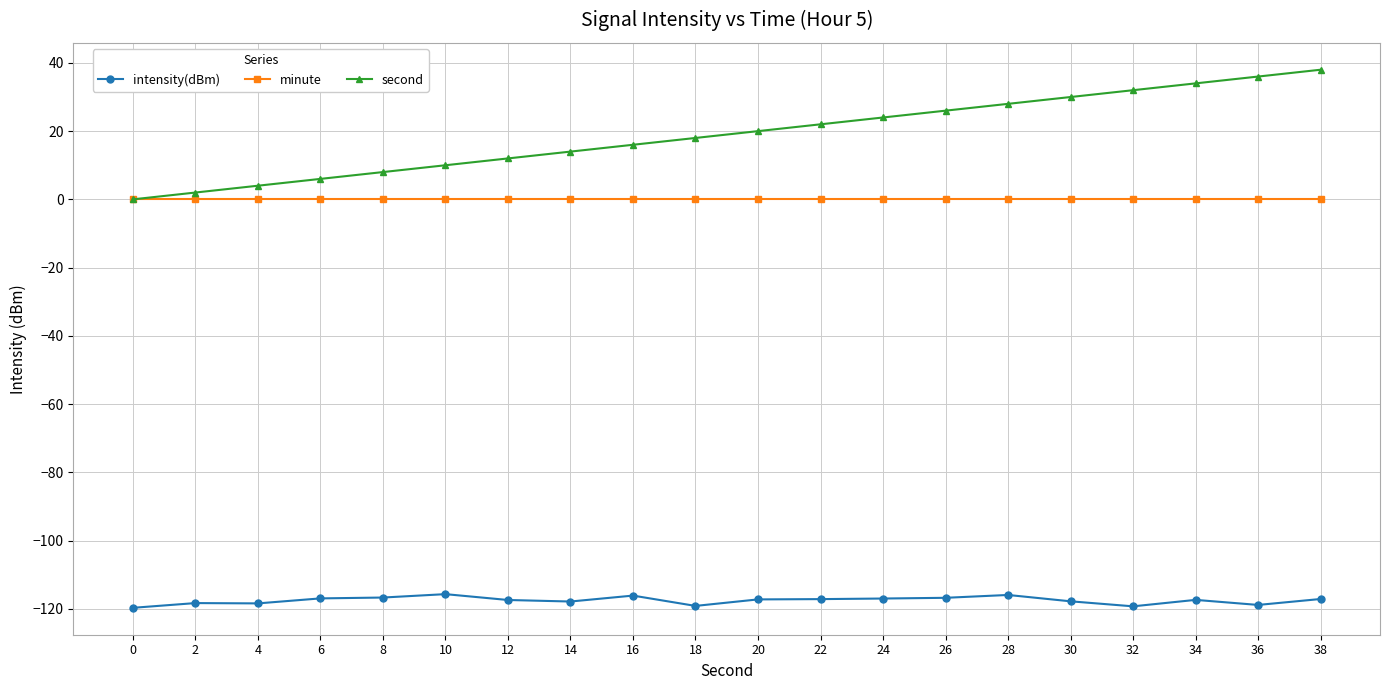

The value of second at 10 is 10.0. True or false?

True